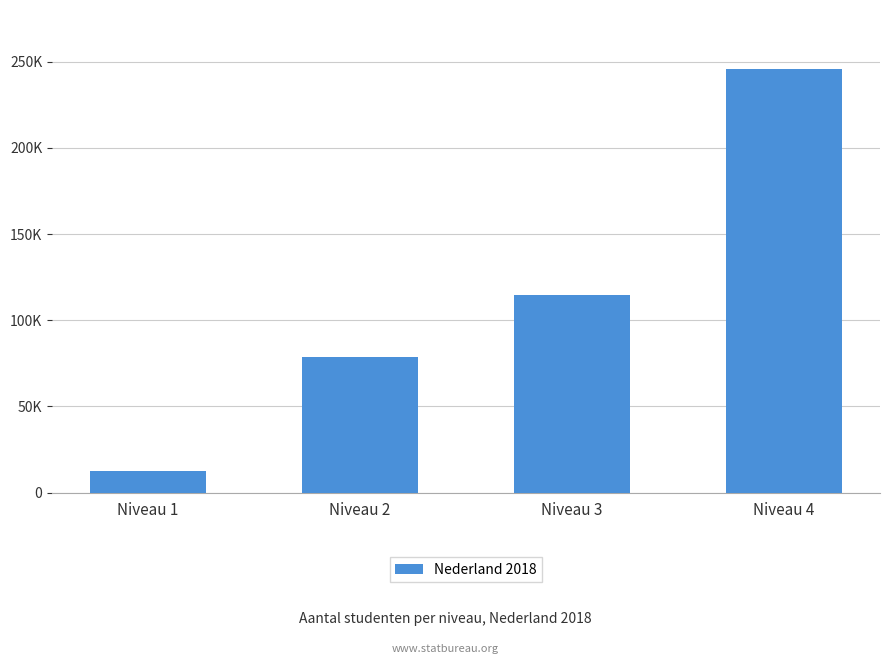

Does the chart contain any negative values?

No